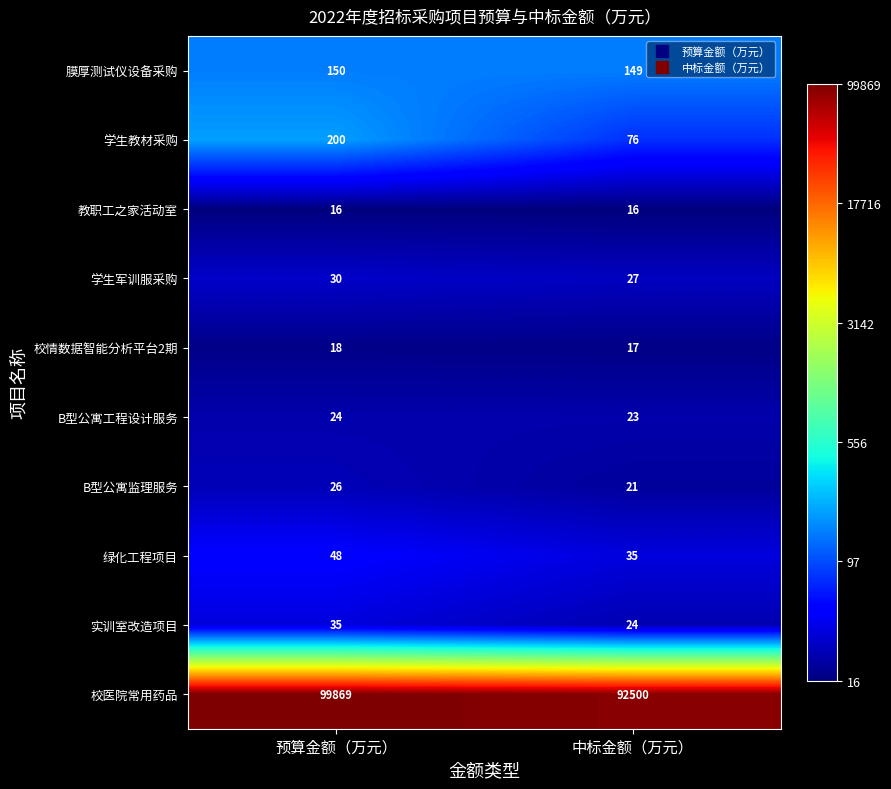

Between 预算金额（万元） and 中标金额（万元）, which series saw the biggest shift?

校医院常用药品